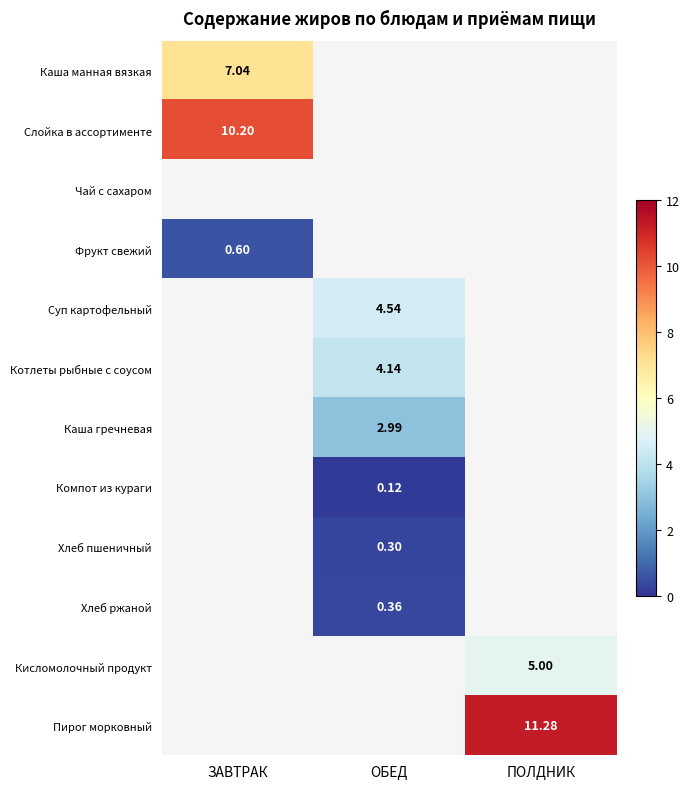

Between ОБЕД and ЗАВТРАК, which is larger?

ЗАВТРАК